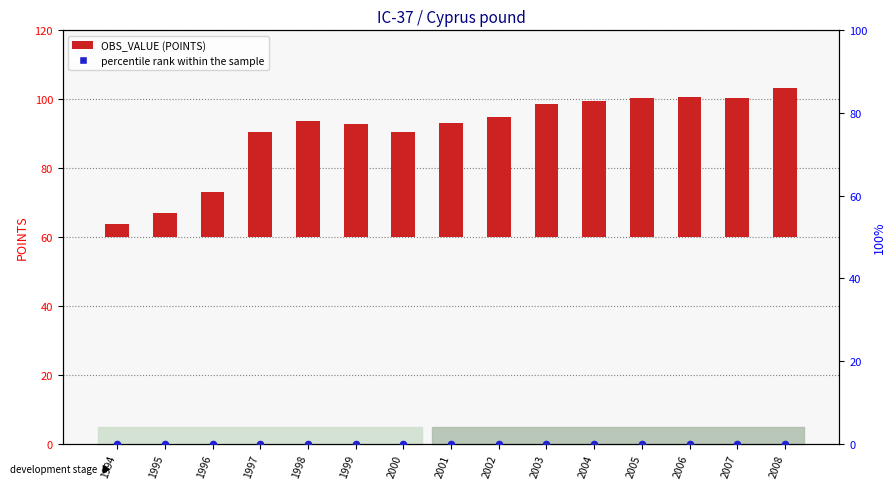

Which series has the widest spread of Y values?

OBS_VALUE